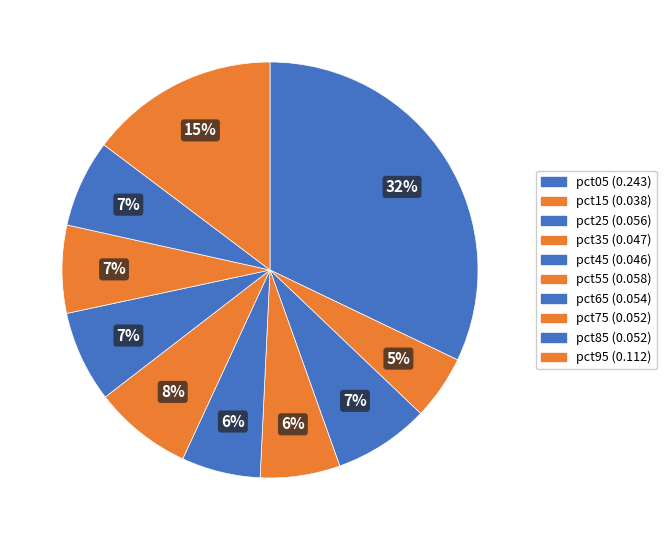

To the nearest percent, what is the difference between the pct95 and pct65 slice percentages?

8%